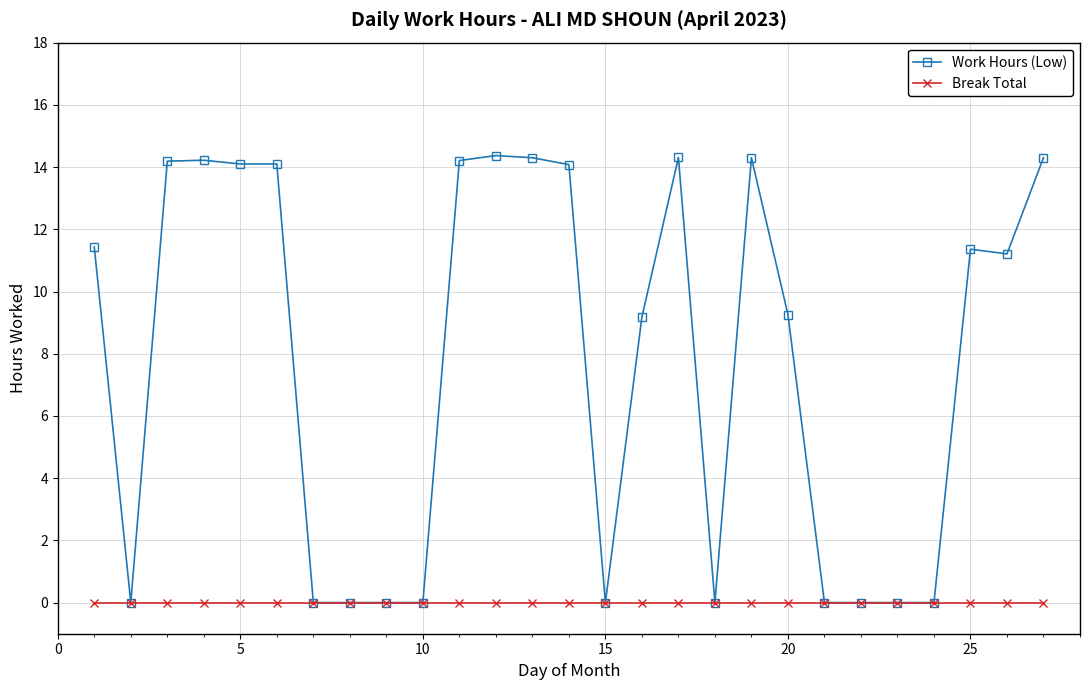

Which series has the largest total across all categories?

Work Hours (Low)